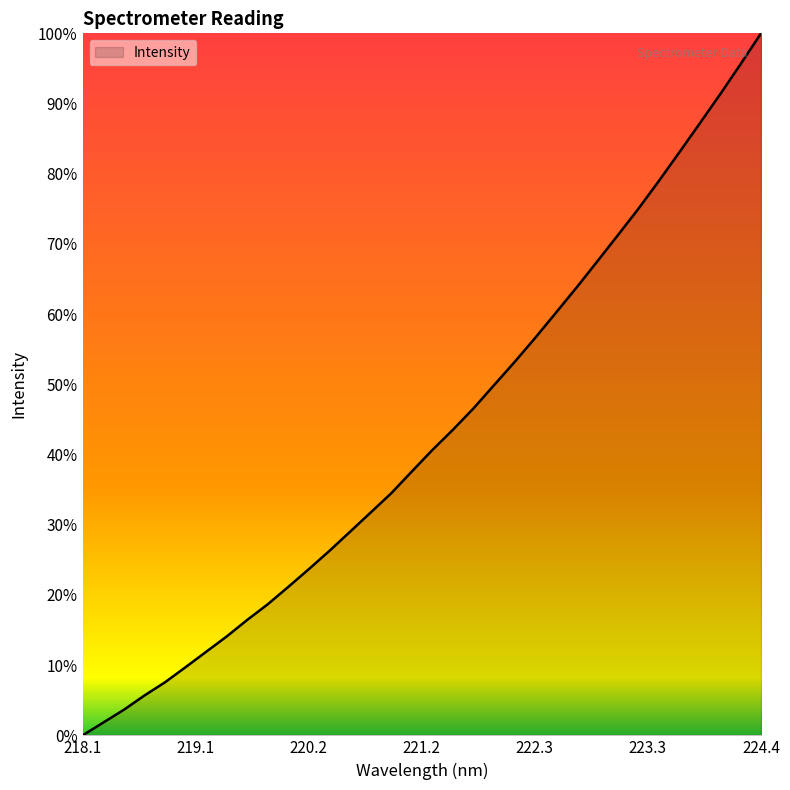

What is the average value?

42.9